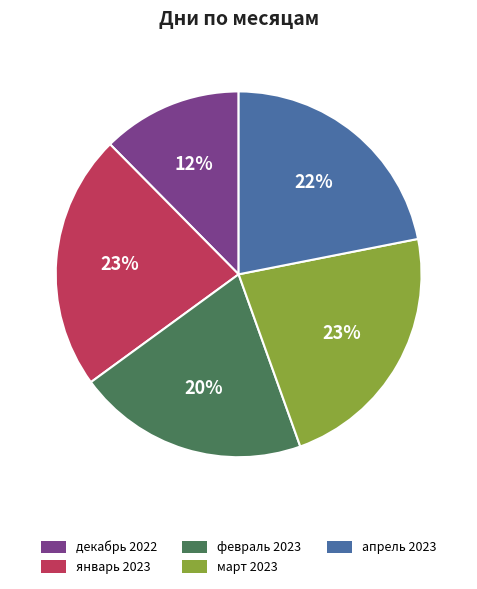

Do март 2023 and декабрь 2022 together represent more than half of the pie?

No